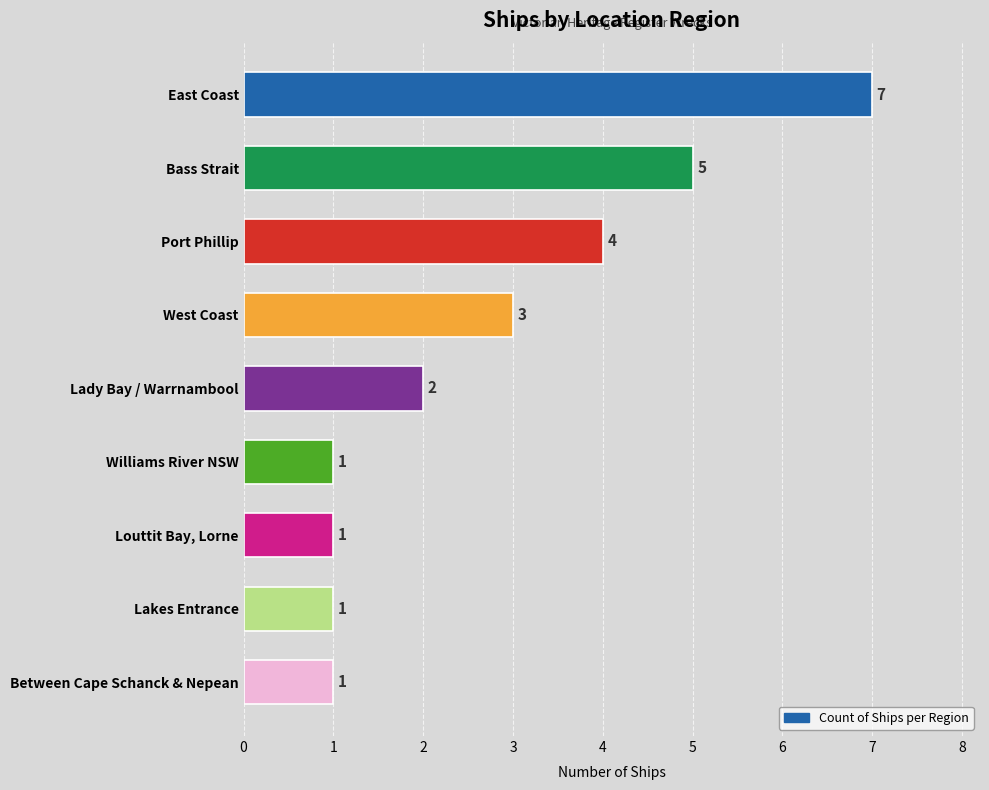

What is the greatest value displayed?

7